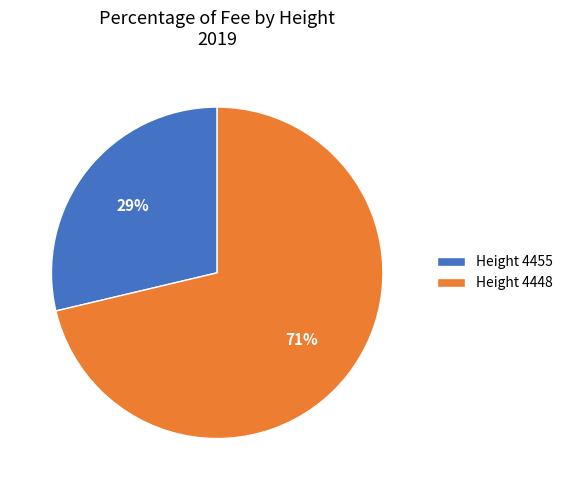

Which category has the biggest portion of the pie?

Height 4448